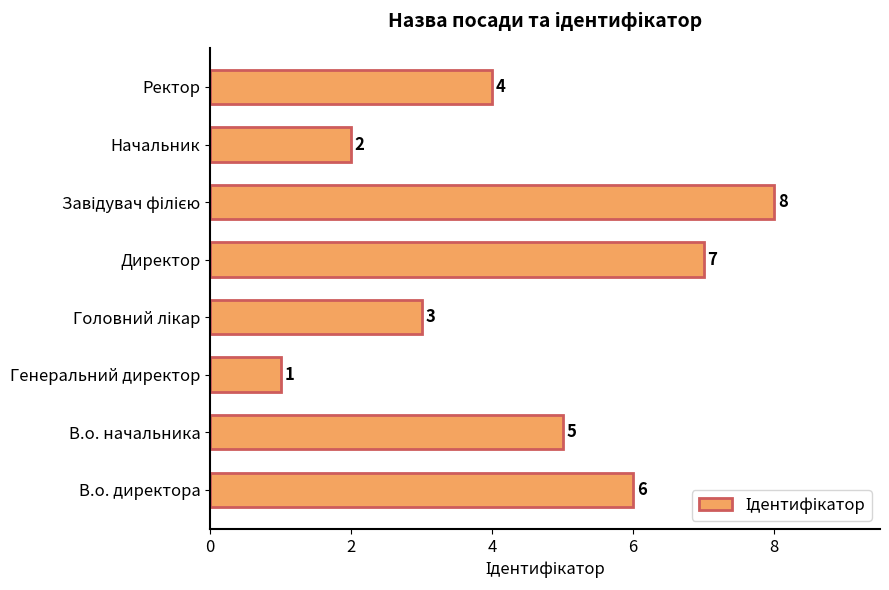

What is the ratio of the value at В.о. начальника to the value at В.о. директора?

0.8